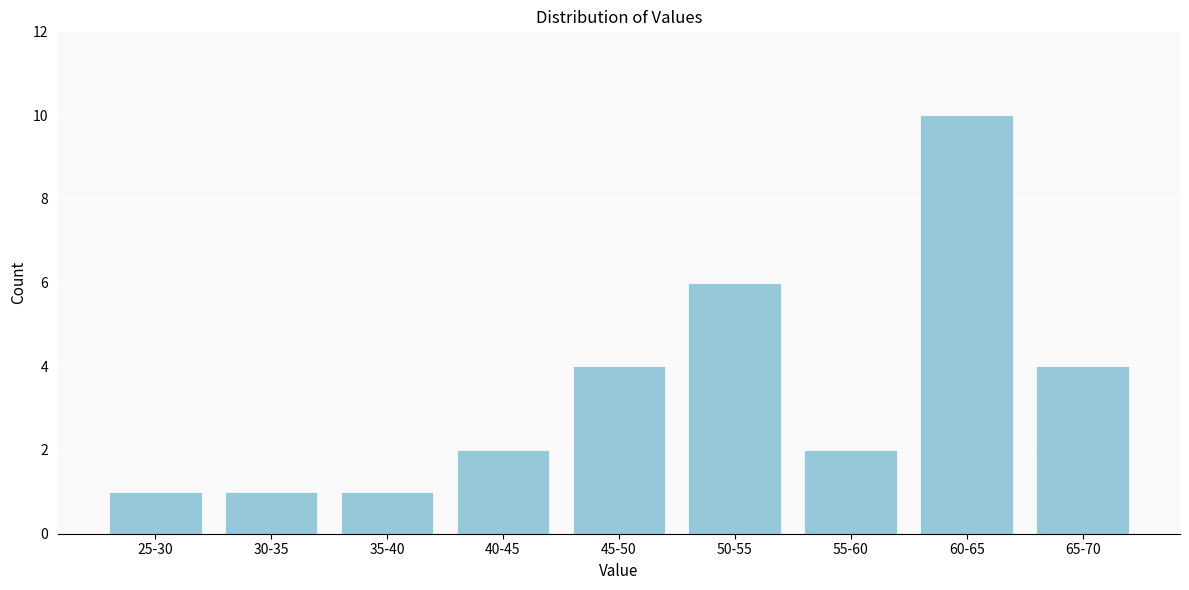

Reading right to left, extract all data points from this chart.

65-70=4	60-65=10	55-60=2	50-55=6	45-50=4	40-45=2	35-40=1	30-35=1	25-30=1